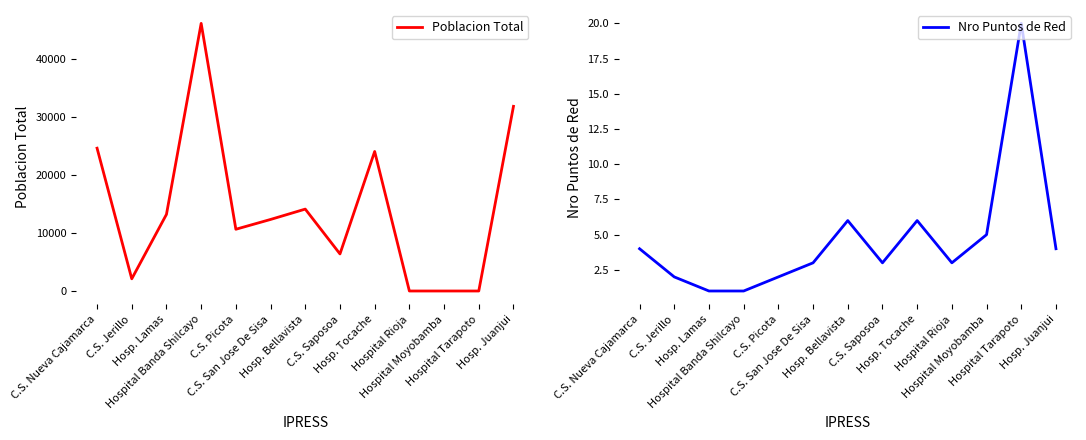

What is the difference between the maximum and second lowest values in the Nro Puntos de Red series?

19